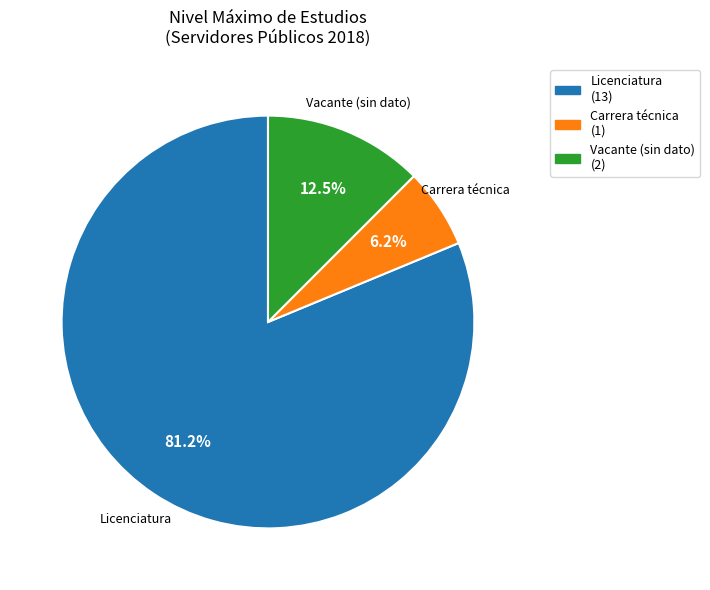

Does Vacante account for over 50% of the chart?

No